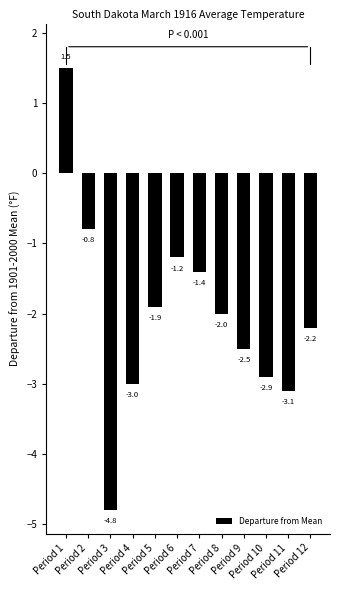

Count the number of data series in this chart.

1